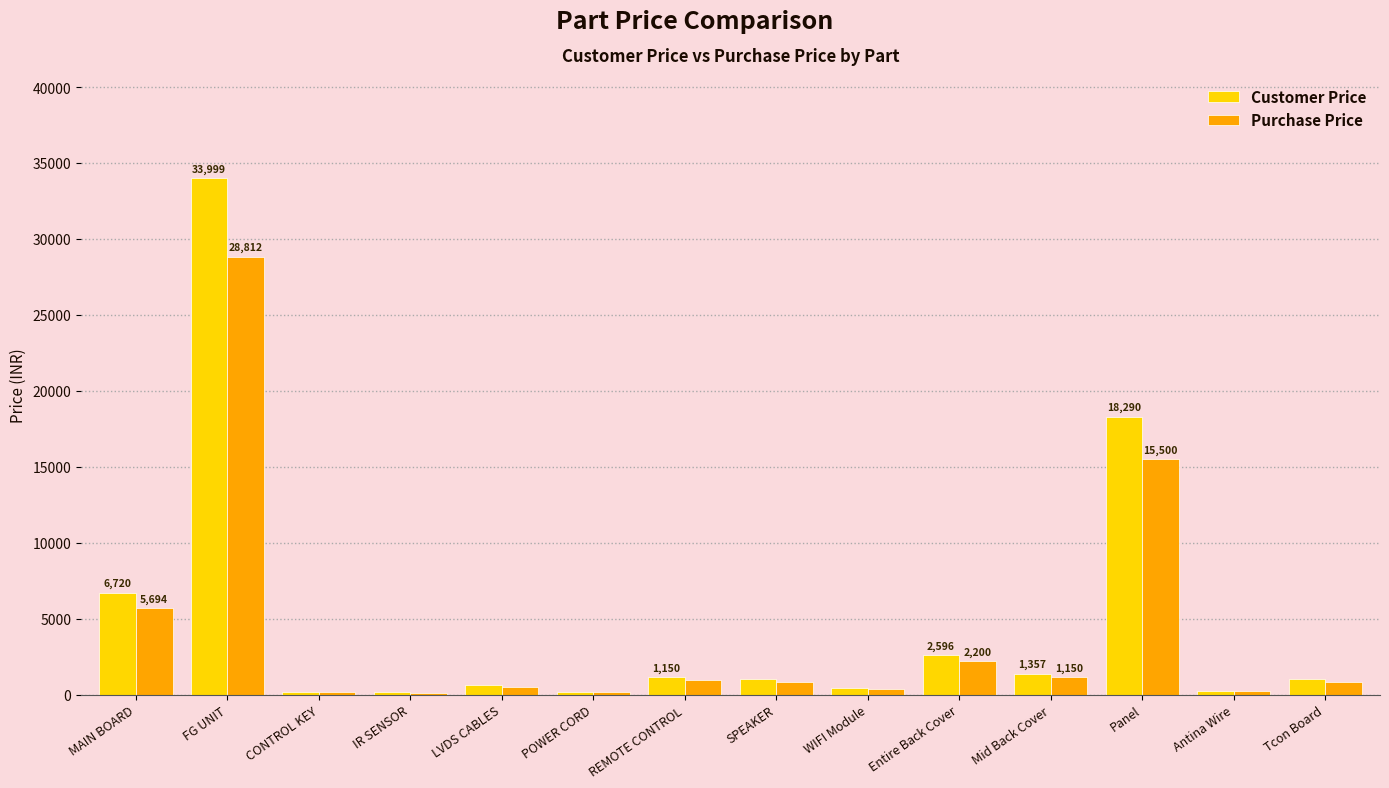

What is the sum of the Purchase Price values at SPEAKER and CONTROL KEY?

1011.5